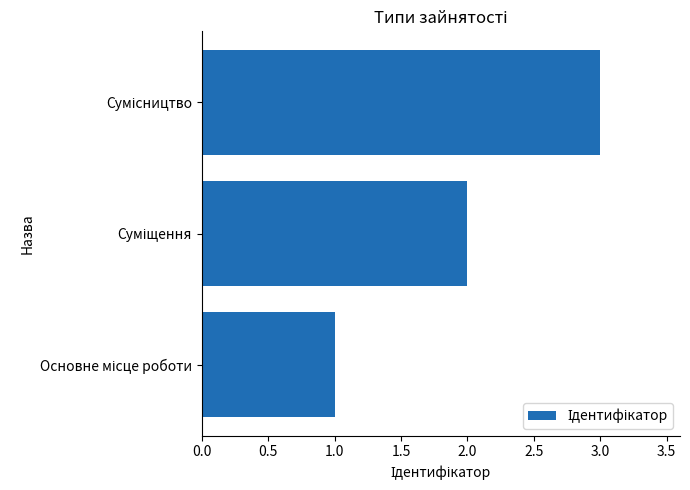

What is the greatest value displayed?

3